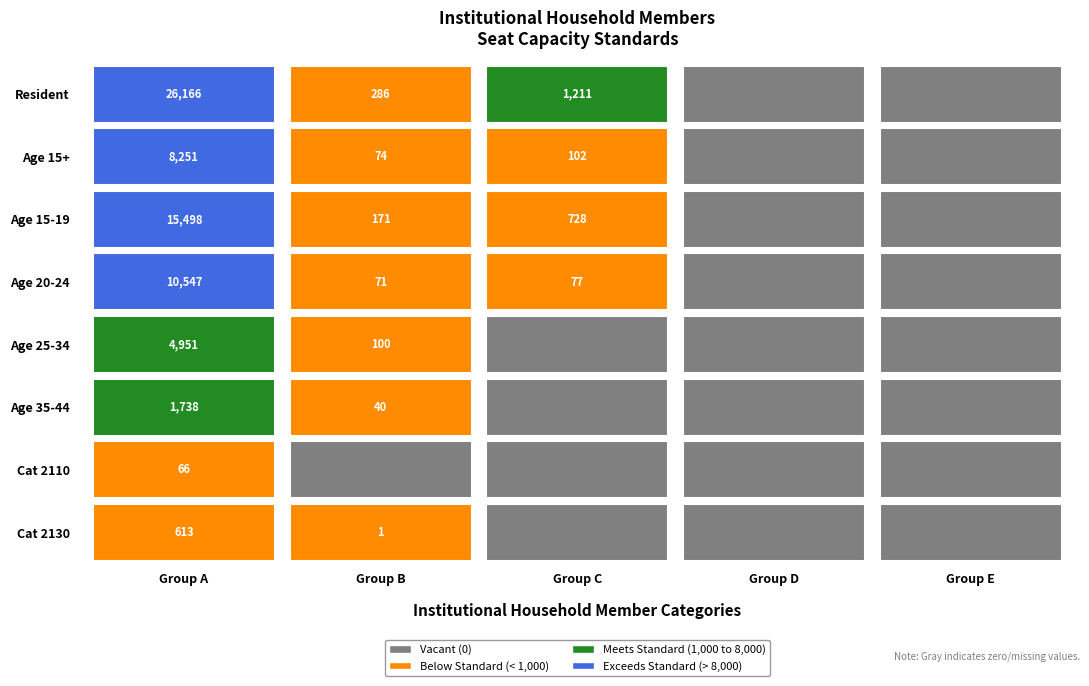

Reading right to left, list all the values displayed in this chart.

nen5E.0000: go6BK.2130=613	go6BK.2110=66	go6BK.2080=1738	go6BK.2060=4951	go6BK.2040=10547	go6BK.2030=15498	go6BK.2020=8251	go6BK.2010=26166
nen5E.0001: go6BK.2130=1	go6BK.2110=0	go6BK.2080=40	go6BK.2060=100	go6BK.2040=71	go6BK.2030=171	go6BK.2020=74	go6BK.2010=286
nen5E.0002: go6BK.2130=0	go6BK.2110=0	go6BK.2080=0	go6BK.2060=0	go6BK.2040=77	go6BK.2030=728	go6BK.2020=102	go6BK.2010=1211
nen5E.0003: go6BK.2130=0	go6BK.2110=0	go6BK.2080=0	go6BK.2060=0	go6BK.2040=0	go6BK.2030=0	go6BK.2020=0	go6BK.2010=0
nen5E.0004: go6BK.2130=0	go6BK.2110=0	go6BK.2080=0	go6BK.2060=0	go6BK.2040=0	go6BK.2030=0	go6BK.2020=0	go6BK.2010=0